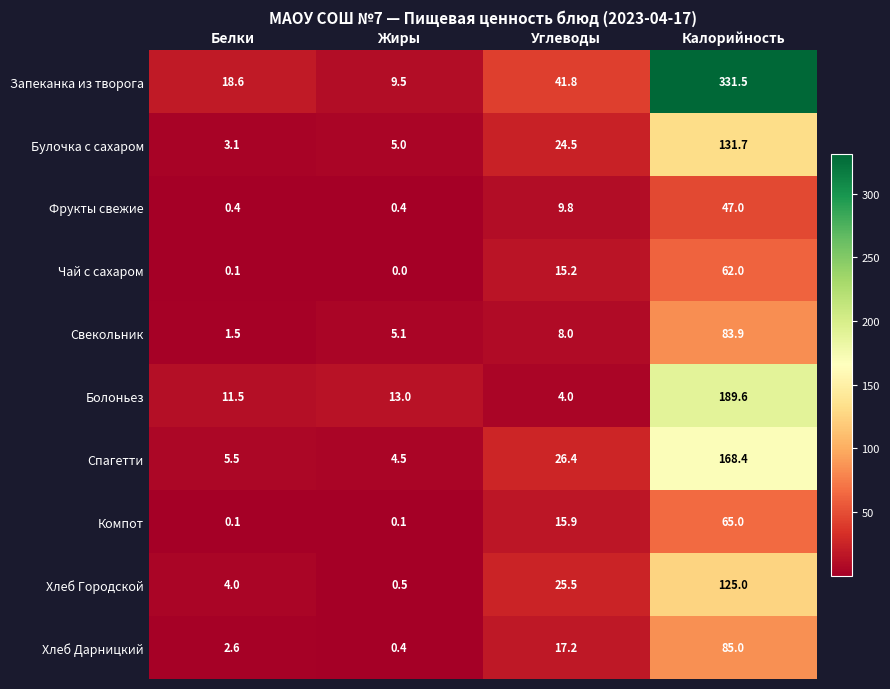

Rank the series by their maximum value, from lowest to highest.

Фрукты свежие, Чай с сахаром, Компот, Свекольник, Хлеб Дарницкий, Хлеб Городской, Булочка с сахаром, Спагетти, Болоньез, Запеканка из творога